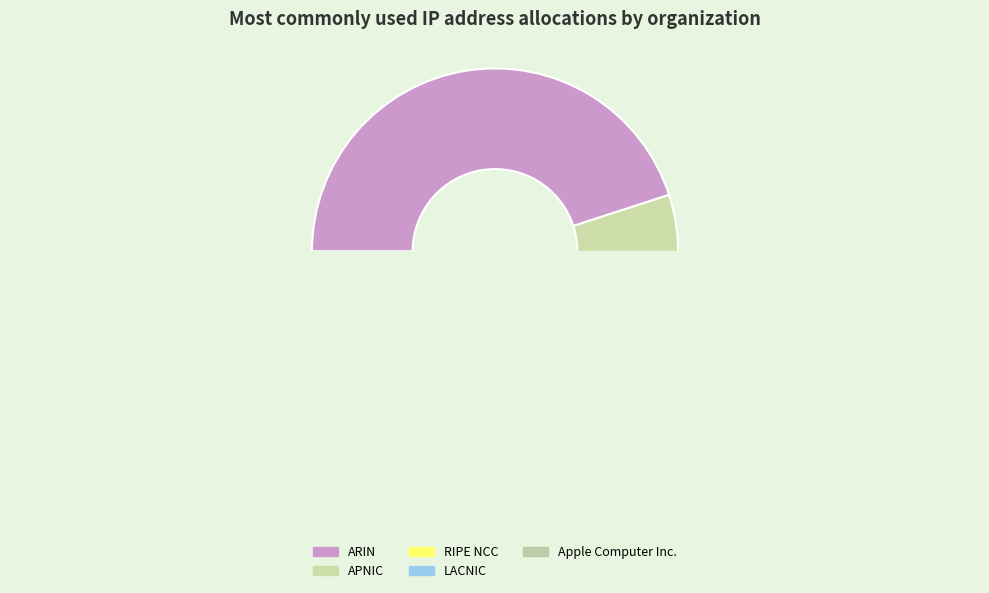

To the nearest percent, what portion does Apple Computer Inc. represent?

2%